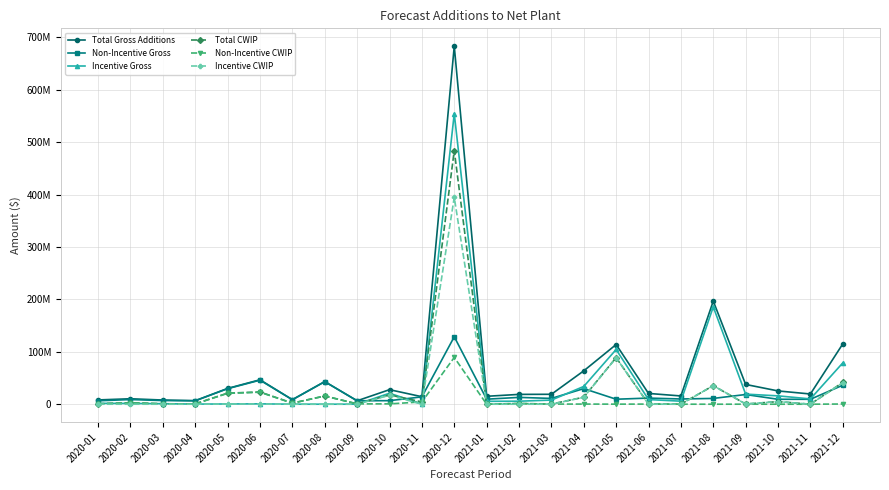

Which series changed the most between 2020-05 and 2021-11?

Total CWIP